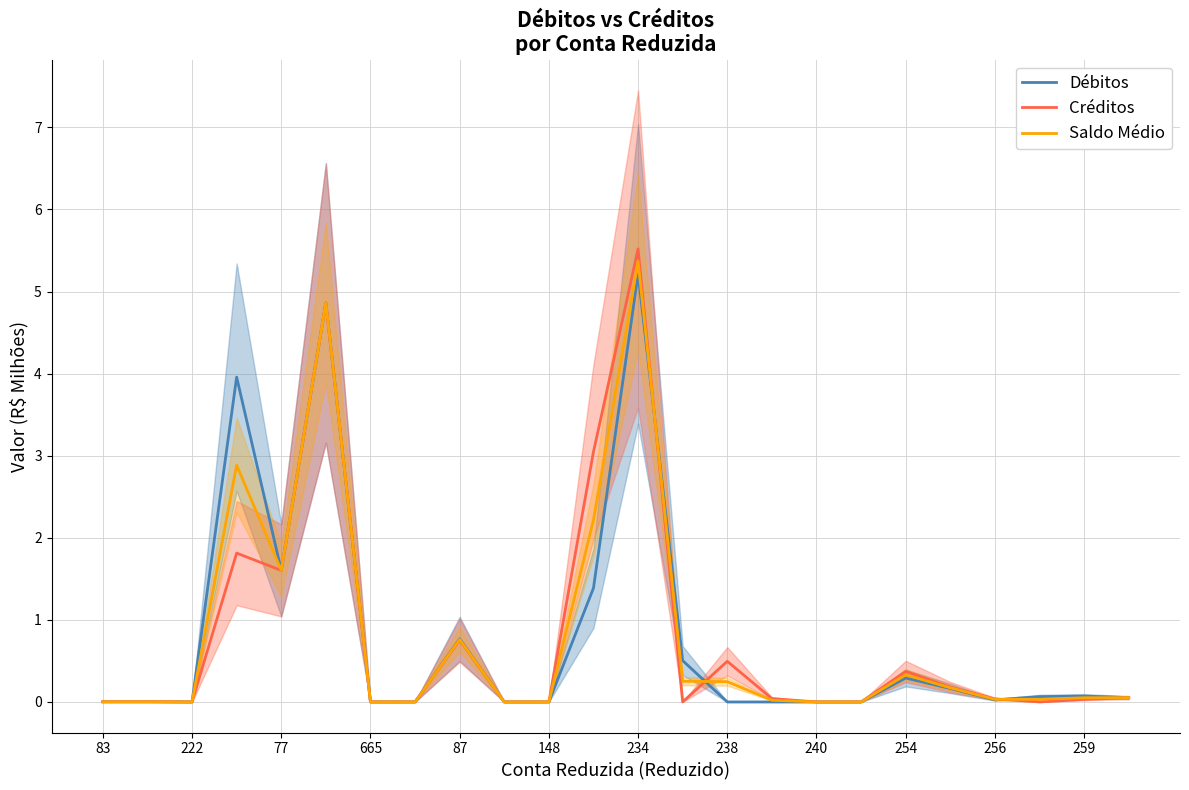

In Débitos, how many points are lower than both neighbors (excluding endpoints)?

5